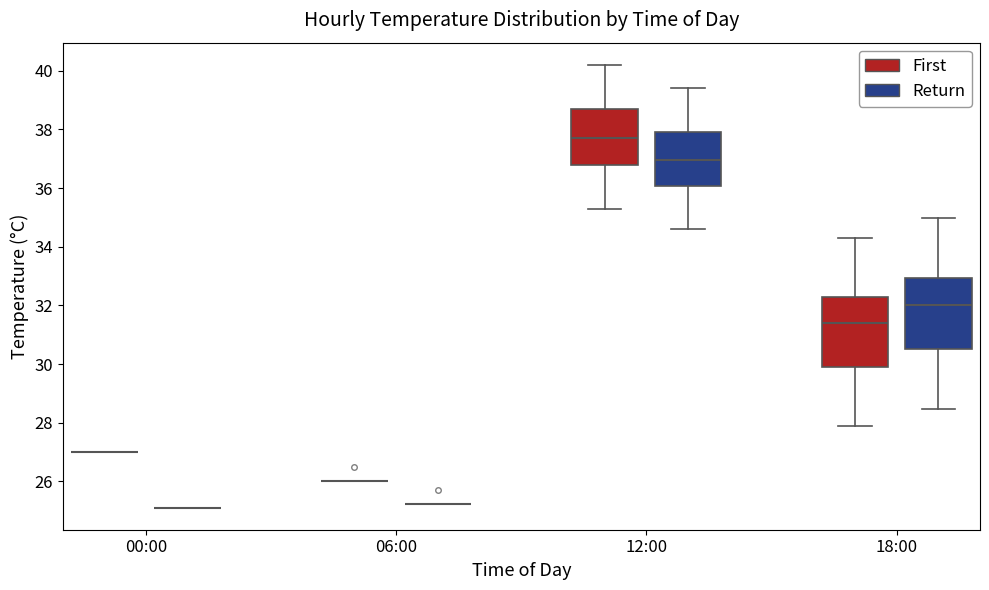

Reading left to right, read every box against the y-axis: the position of its median line, the range the box covers, and the ends of its whiskers. The values are not printed on the chart, so give them approximately, as read against the axis.

00:00 (First): box collapsed to a line at 27.0, whiskers 27.0 to 27.0
00:00 (Return): box collapsed to a line at 25.2, whiskers 25.2 to 25.2
06:00 (First): box collapsed to a line at 26.0, whiskers 26.0 to 26.0
06:00 (Return): box collapsed to a line at 25.2, whiskers 25.2 to 25.2
12:00 (First): median 37.8, box 36.8 to 38.8, whiskers 35.4 to 40.2
12:00 (Return): median 37.0, box 36.0 to 38.0, whiskers 34.6 to 39.4
18:00 (First): median 31.4, box 30.0 to 32.4, whiskers 28.0 to 34.4
18:00 (Return): median 32.0, box 30.4 to 33.0, whiskers 28.4 to 35.0